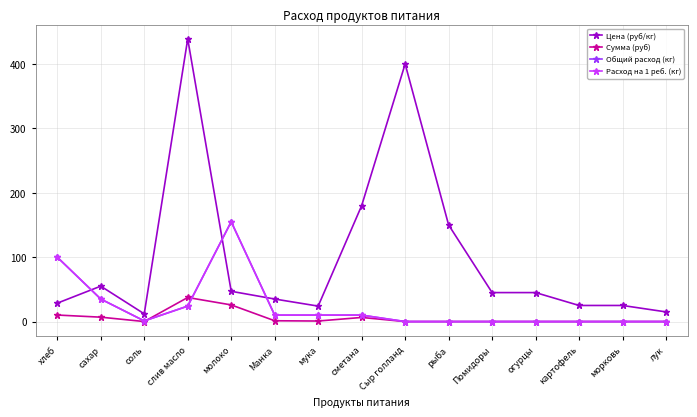

What is the difference between the second highest and second lowest values in the Цена (руб/кг) series?

385.0